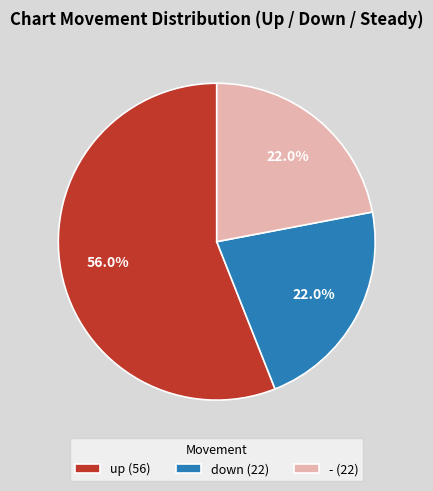

To the nearest percent, what is the average slice percentage?

33%